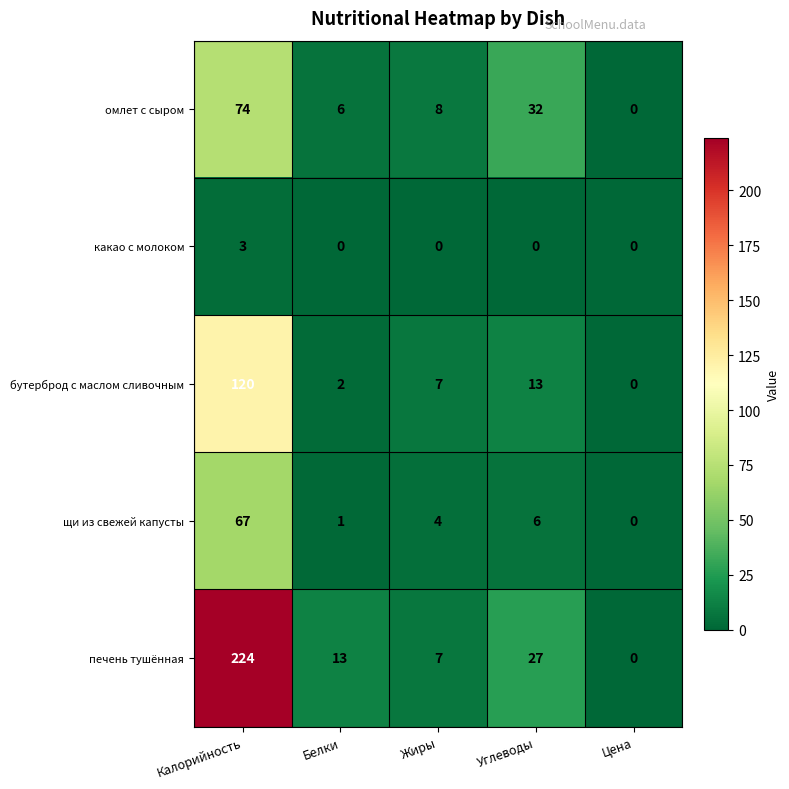

What is the total value across all series at Жиры?

26